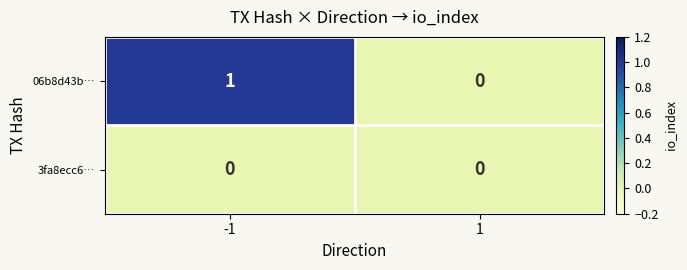

Which series has the widest spread of values?

06b8d43b…